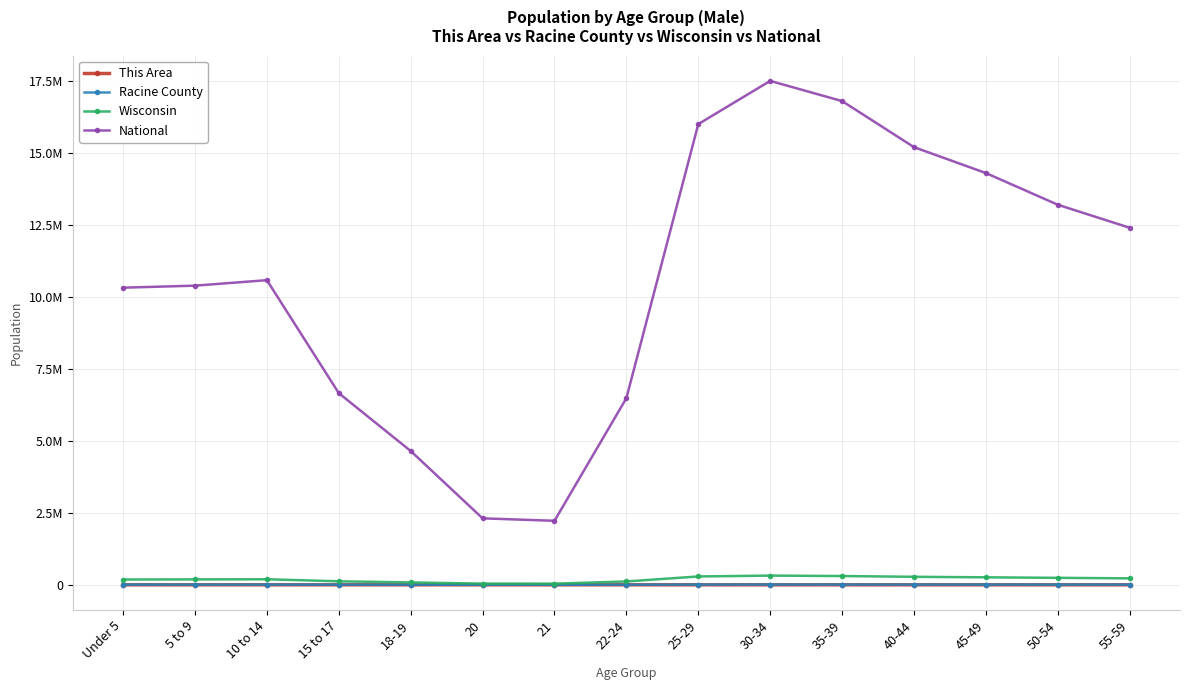

True or false: National and This Area intersect in this chart.

False